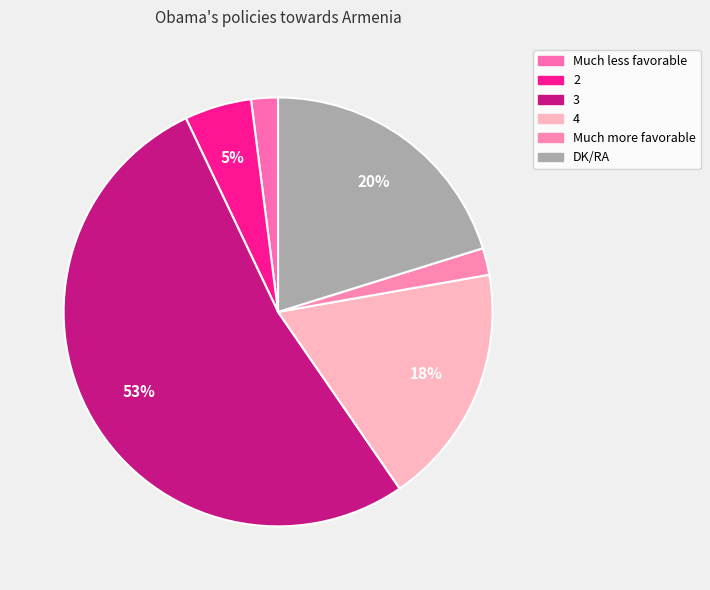

Which has a higher value, 2 or Much more favorable?

2